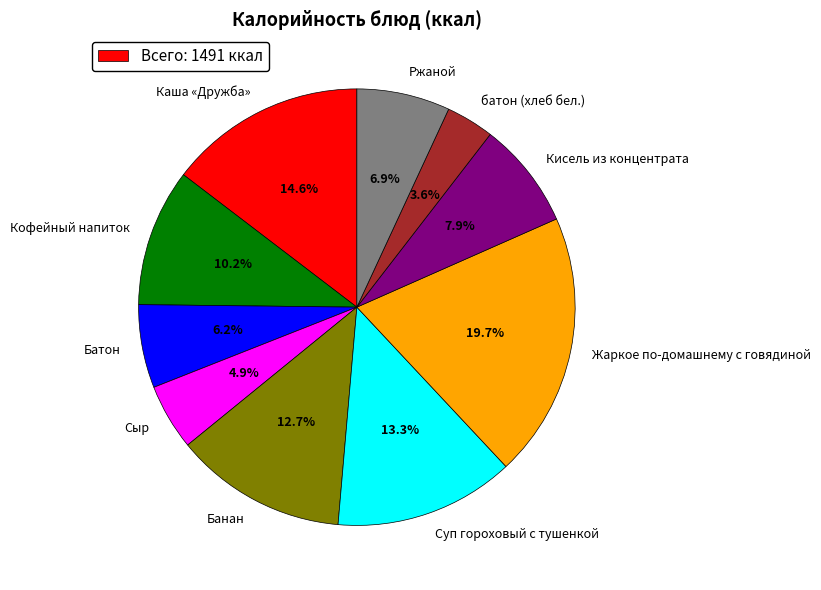

The Каша «Дружба» slice represents 1% of the pie. True or false?

False